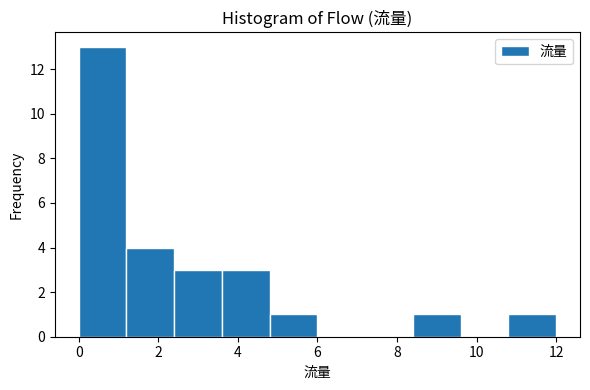

Reading left to right, transcribe this chart: for each bar, give the range it covers on the x-axis and its height. The values are not printed on the chart, so give them approximately, as read against the axis.

0.0 to 1.2: 13
1.2 to 2.4: 4
2.4 to 3.6: 3
3.6 to 4.8: 3
4.8 to 6.0: 1
6.0 to 7.2: 0
7.2 to 8.4: 0
8.4 to 9.6: 1
9.6 to 10.8: 0
10.8 to 12.0: 1